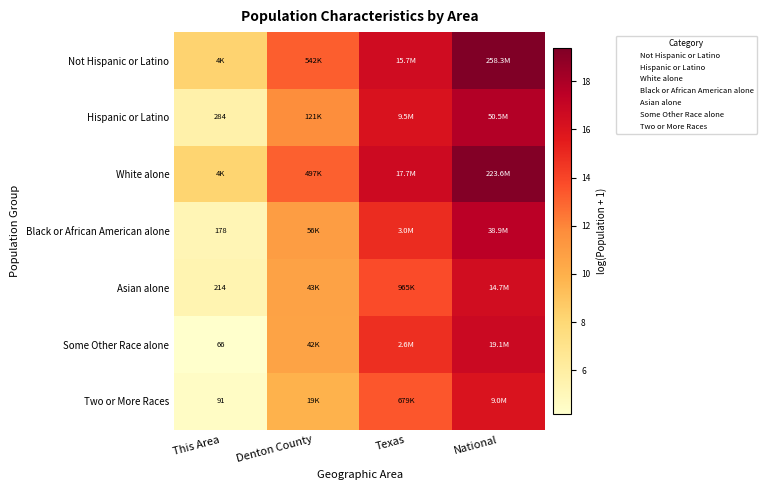

Which category has the highest value in the Two or More Races series?

National